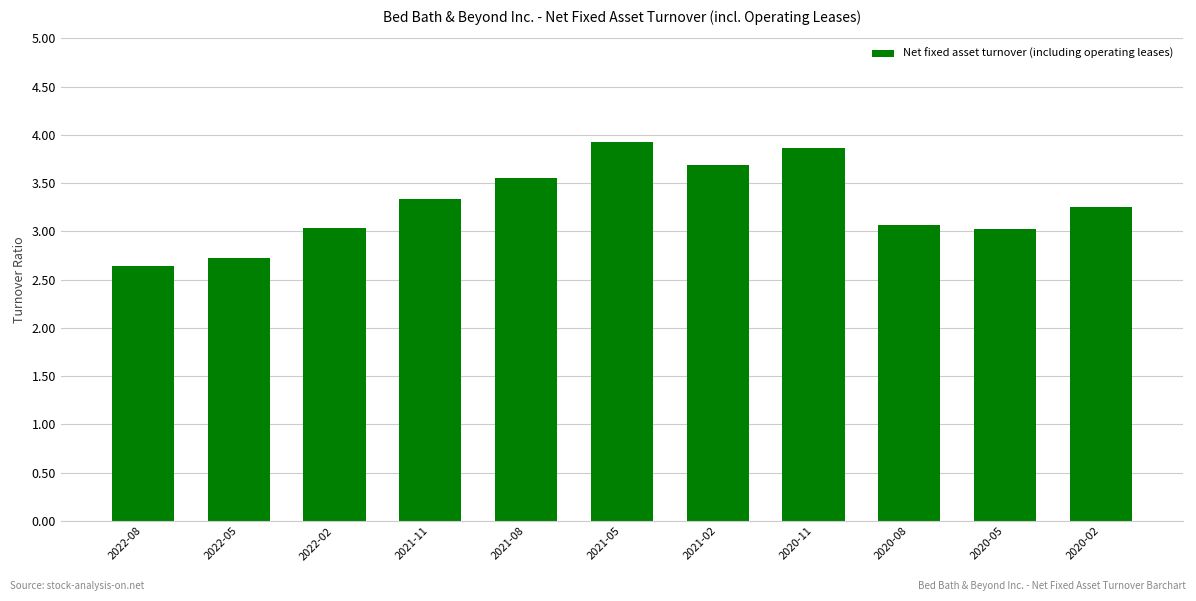

Which has a higher value, 2022-08 or 2020-08?

2020-08